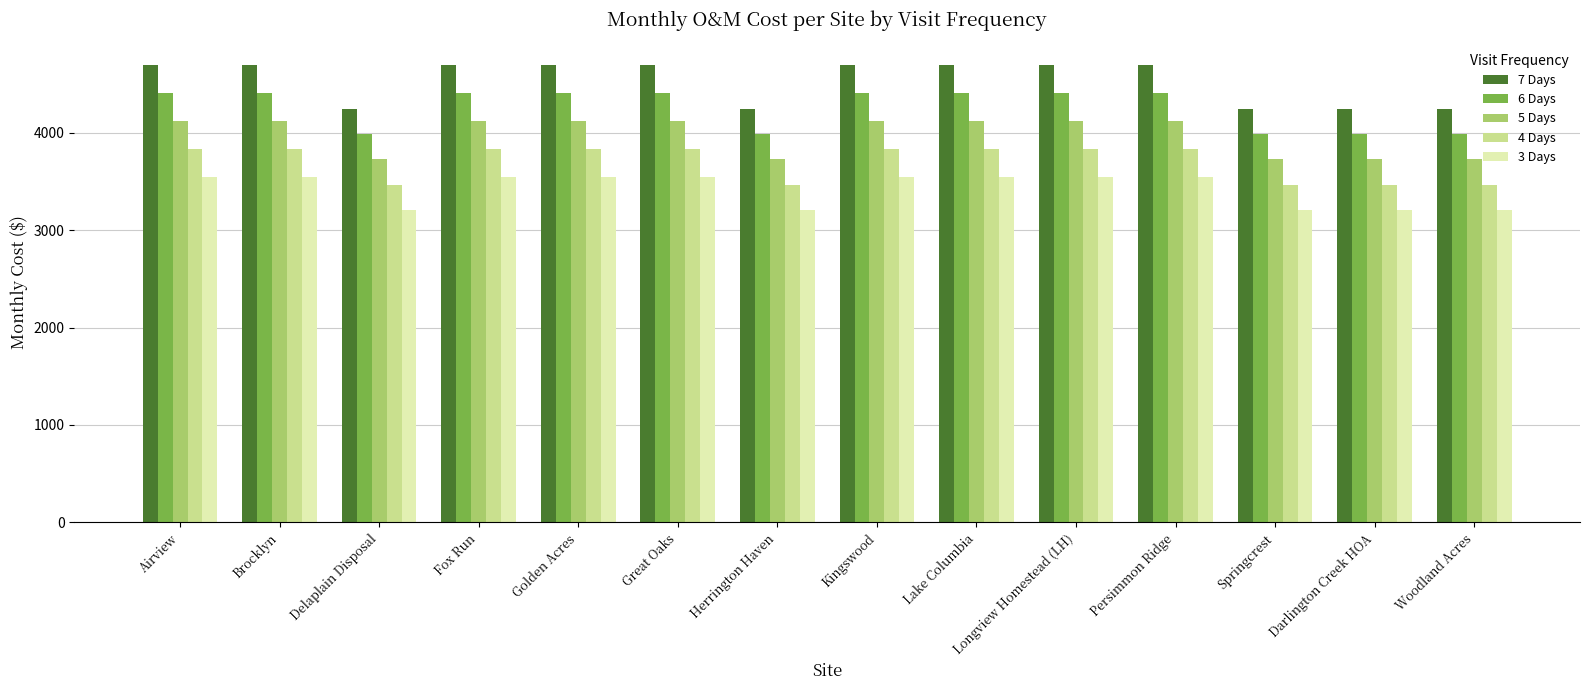

Reading left to right, list all the values displayed in this chart.

7 Days: 4691.3	4691.3	4241.7	4691.3	4691.3	4691.3	4241.7	4691.3	4691.3	4691.3	4691.3	4241.7	4241.7	4241.7
6 Days: 4405.7	4405.7	3983.4	4405.7	4405.7	4405.7	3983.4	4405.7	4405.7	4405.7	4405.7	3983.4	3983.4	3983.4
5 Days: 4120.1	4120.1	3725.2	4120.1	4120.1	4120.1	3725.2	4120.1	4120.1	4120.1	4120.1	3725.2	3725.2	3725.2
4 Days: 3834.5	3834.5	3466.9	3834.5	3834.5	3834.5	3466.9	3834.5	3834.5	3834.5	3834.5	3466.9	3466.9	3466.9
3 Days: 3548.8	3548.8	3208.7	3548.8	3548.8	3548.8	3208.7	3548.8	3548.8	3548.8	3548.8	3208.7	3208.7	3208.7